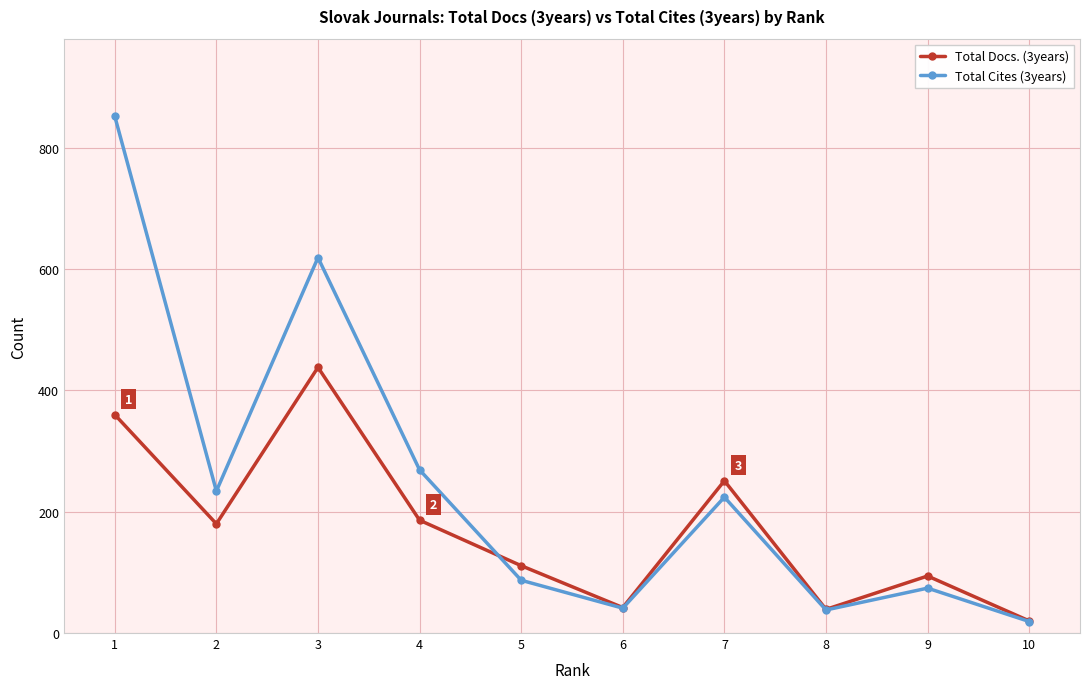

At which category is the sum across all series the highest?

1